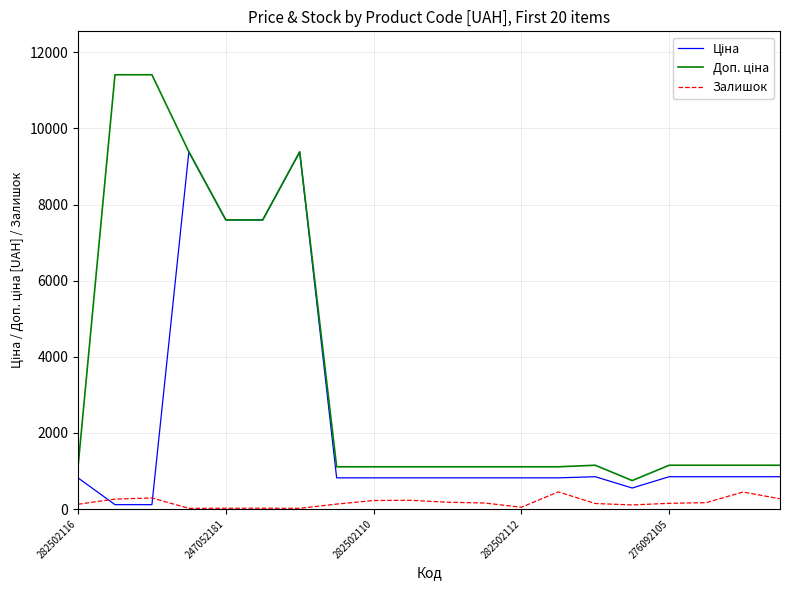

What is the maximum value shown in the chart?

11410.0